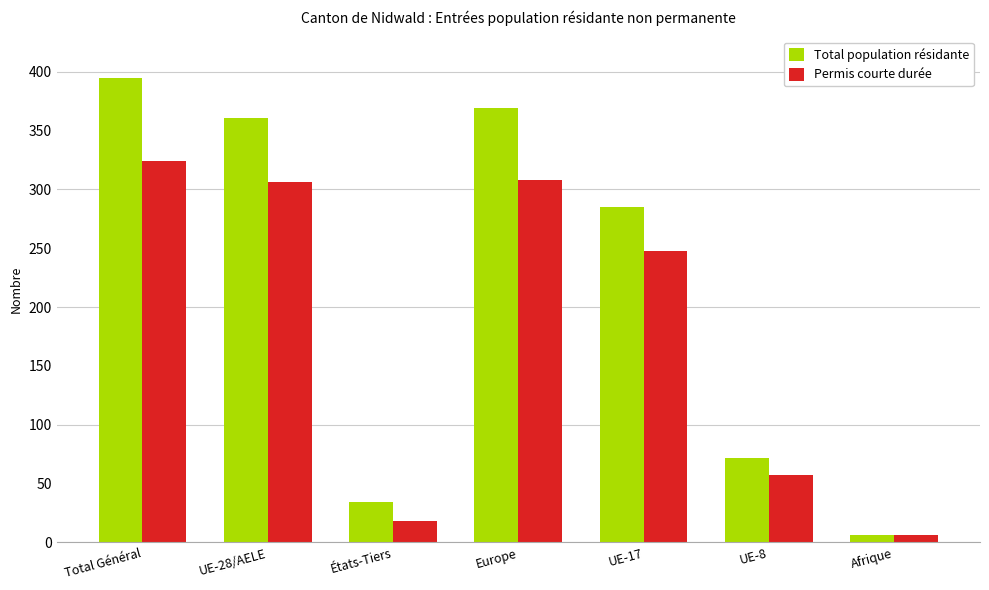

List the series in order of their peak value, highest first.

Total population résidante, Permis courte durée